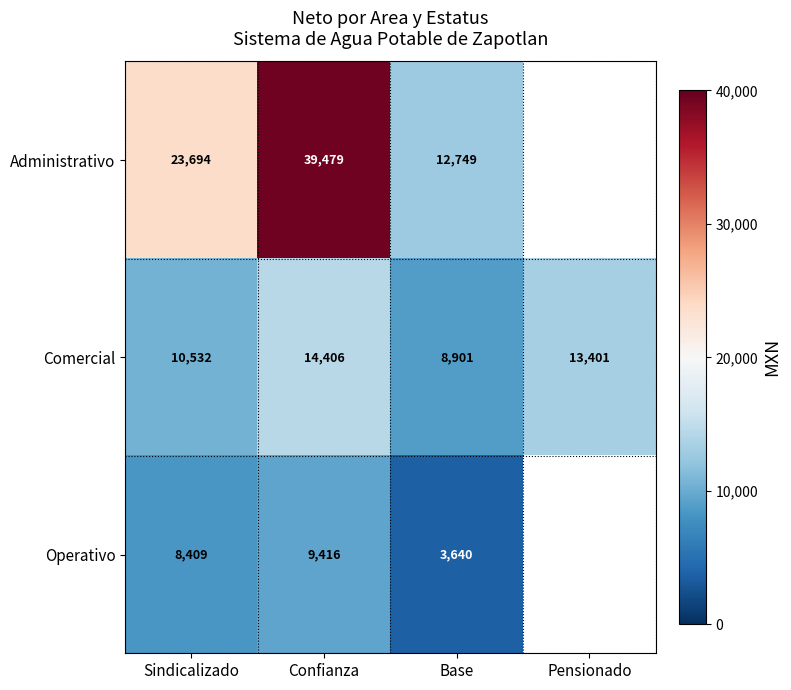

Between Sindicalizado and Base, which series saw the biggest shift?

Administrativo